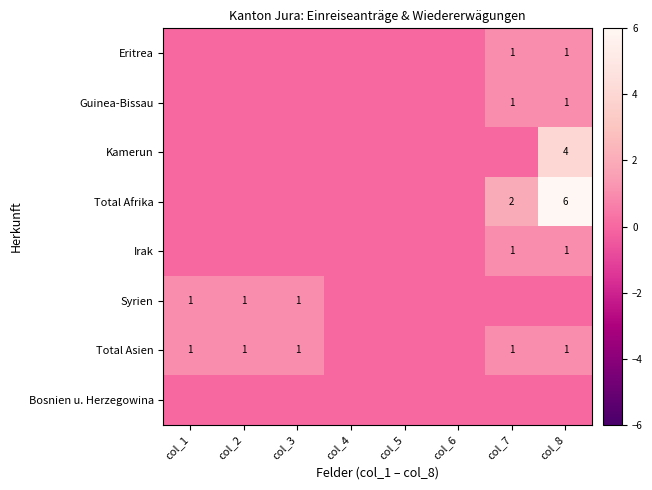

True or false: Guinea-Bissau has a value of 1 at col_8.

True